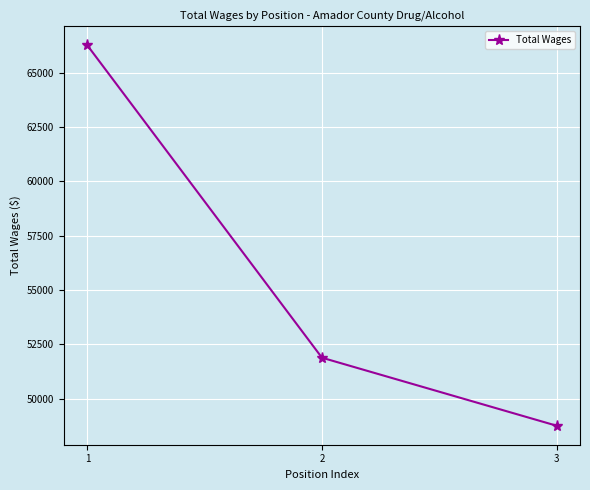

Reading left to right, extract all data points from this chart.

1=66257	2=51880	3=48750